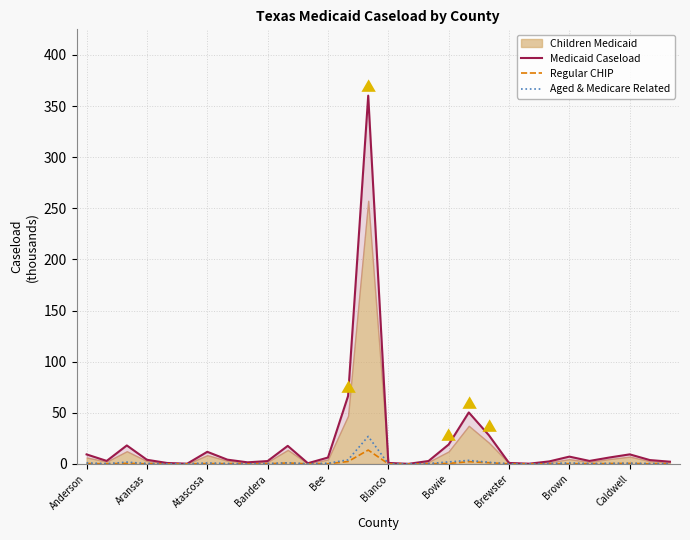

What is the difference between the second highest and minimum values in the Regular CHIP series?

2.3